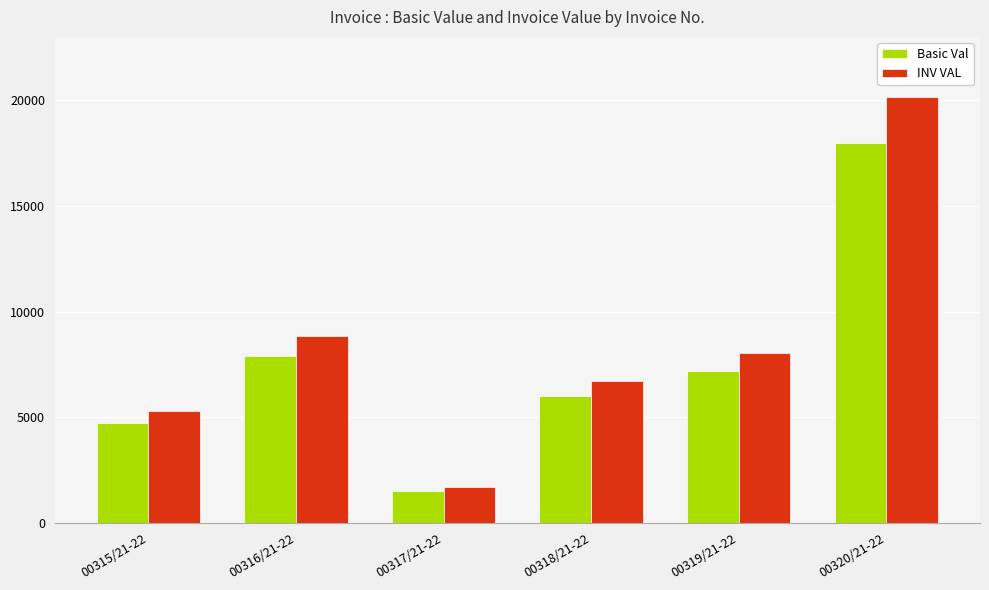

What are all the series names shown in the legend?

Basic Val, INV VAL